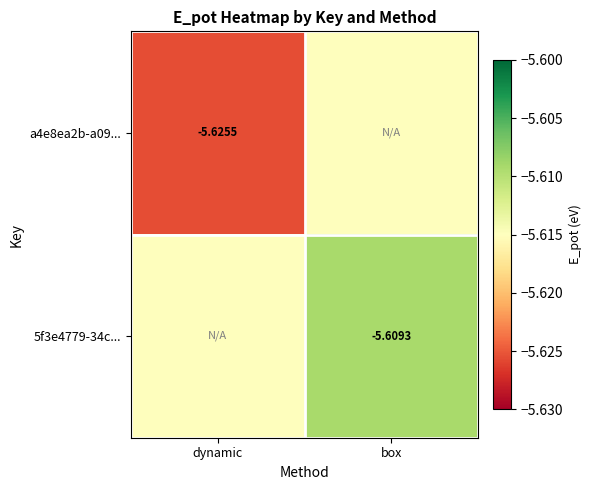

How many data points does each series have?

2